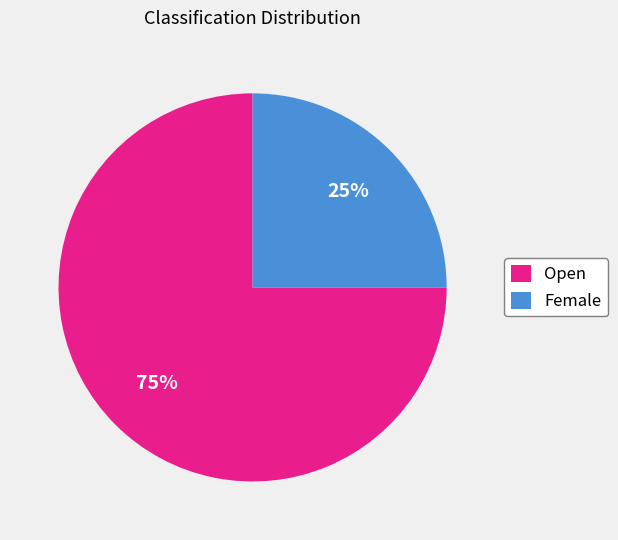

Which category has the smallest portion of the pie?

Female